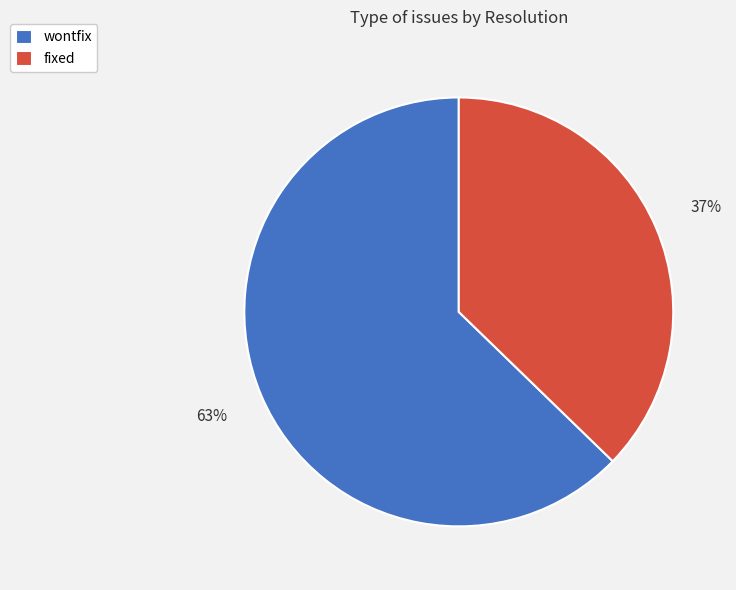

To the nearest percent, what is the average slice percentage?

50%